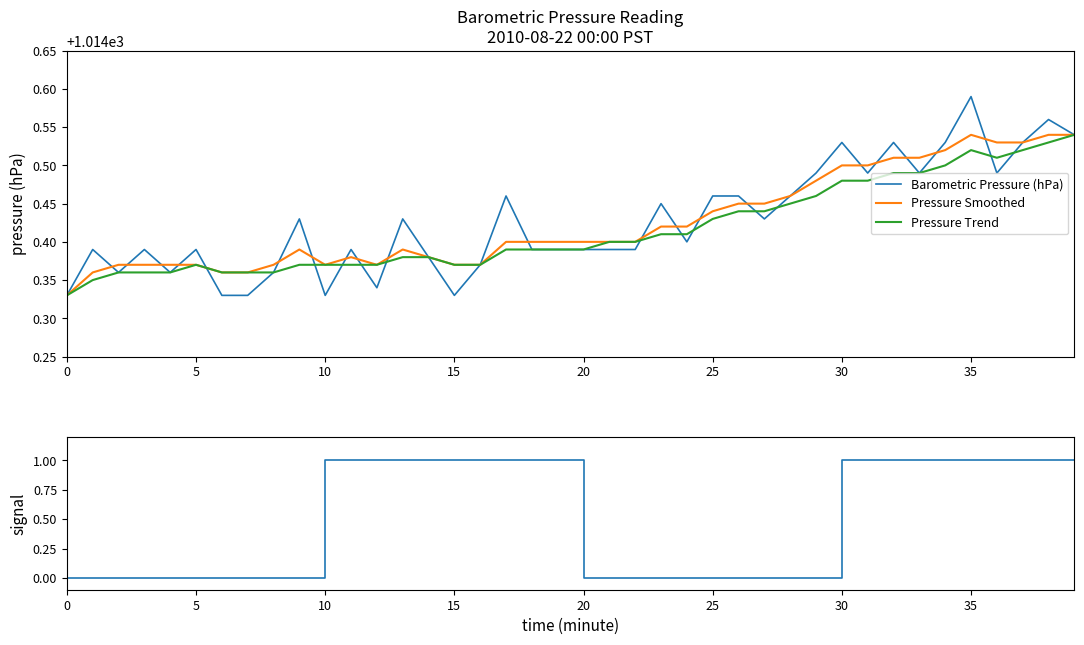

List the series in order of their peak value, highest first.

Barometric Pressure (hPa), Pressure Smoothed, Pressure Trend, Minute Signal